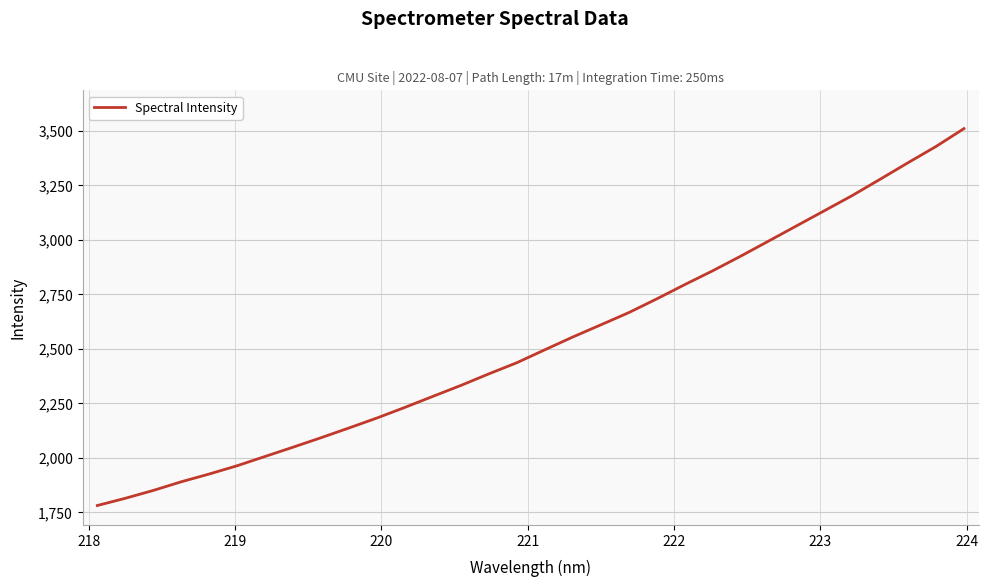

What is the smallest value displayed?

1781.9